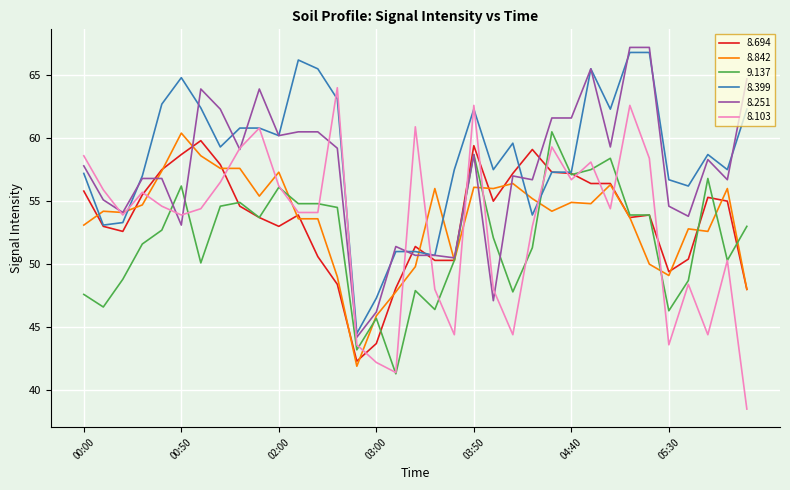

Which series has the largest range (max minus min)?

8.103